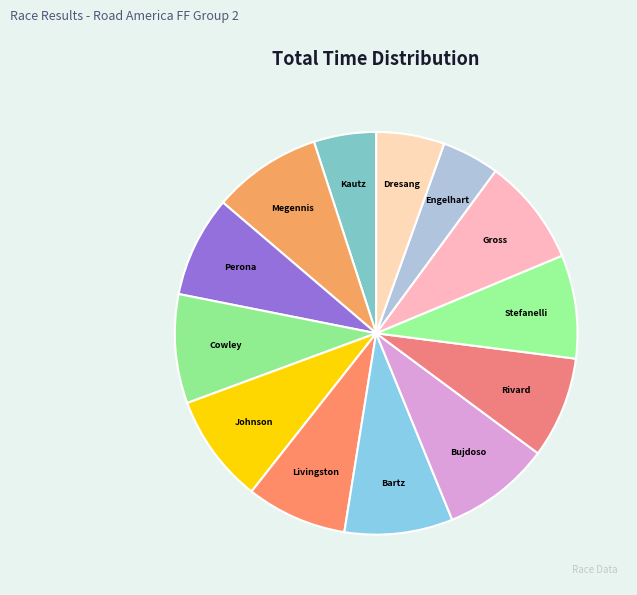

How many slices are in this pie chart?

13